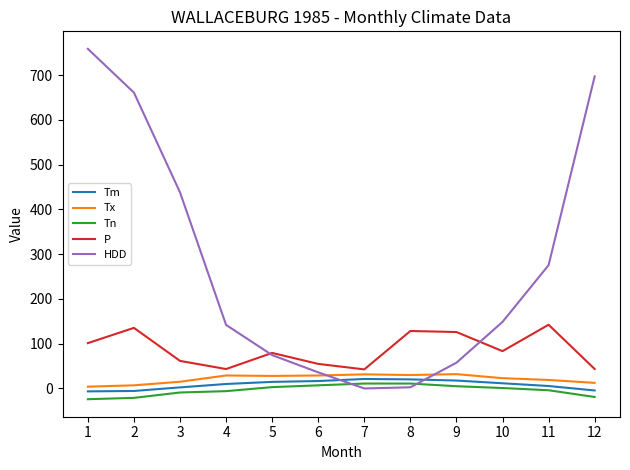

At 2, list the series in order from smallest to largest.

Tn, Tm, Tx, P, HDD